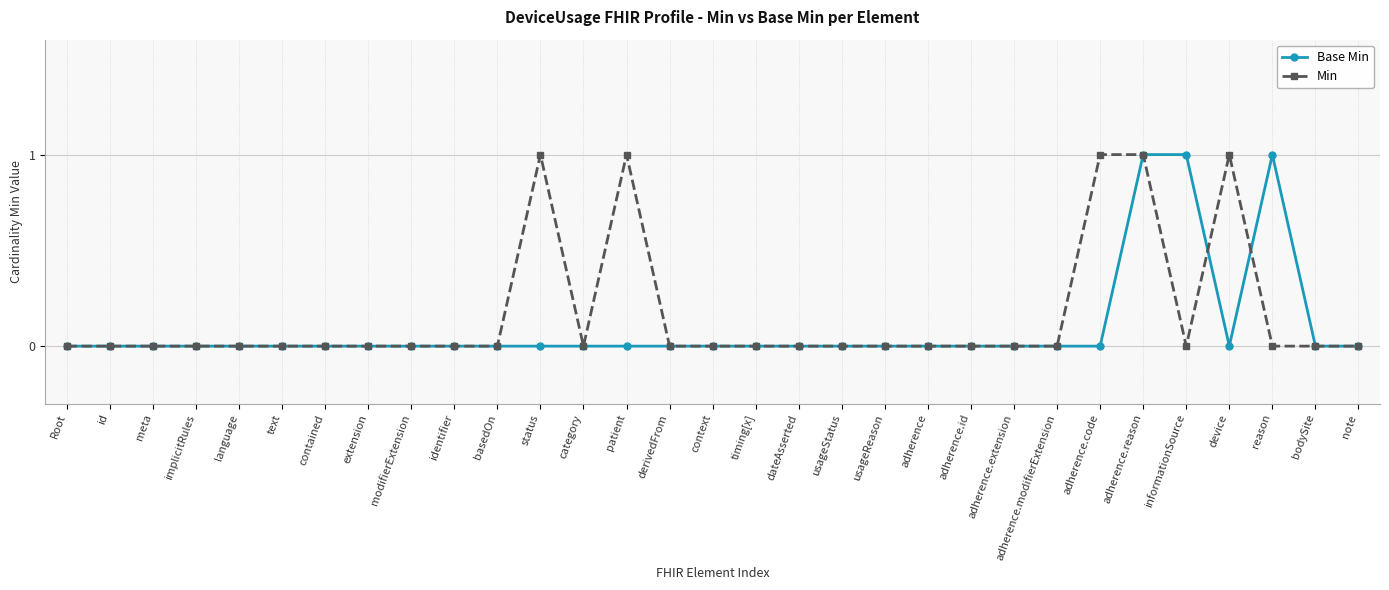

What position from the right is note?

1